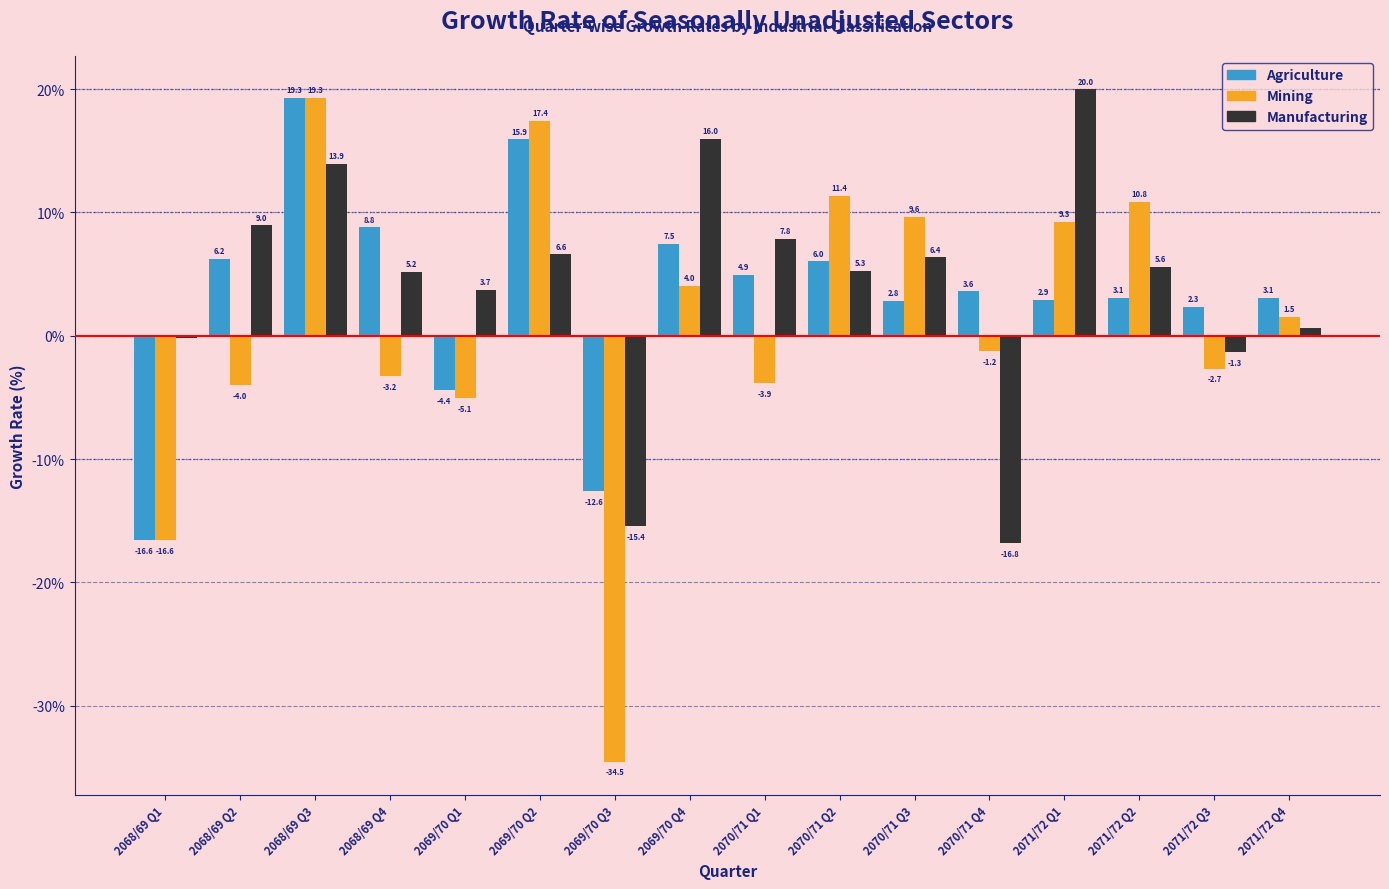

Which category has the highest value in the Mining series?

2068/69 Q3